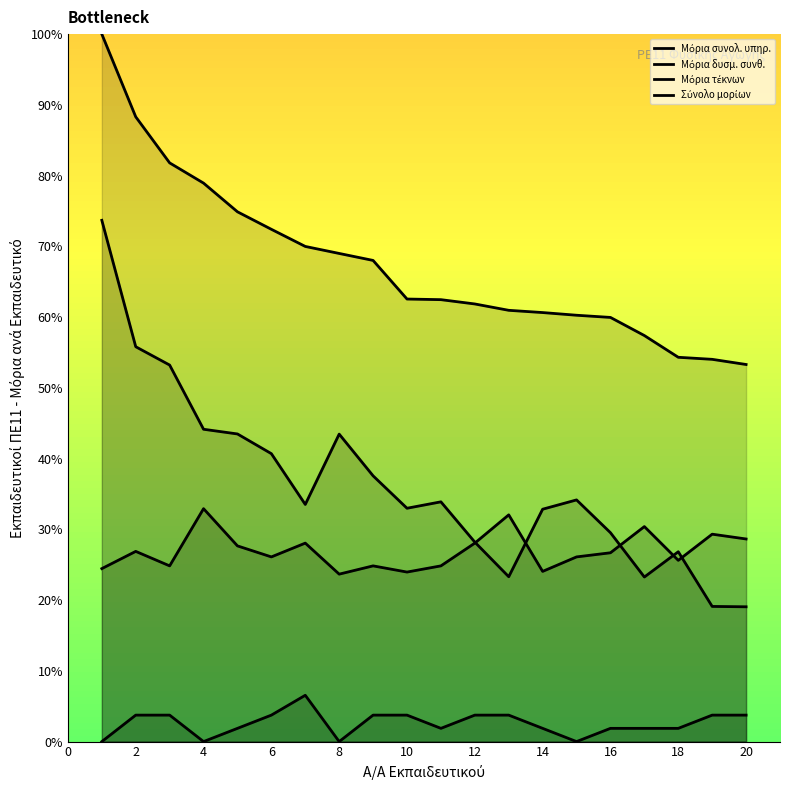

What are all the series names shown in the legend?

Μόρια συνολ. υπηρ., Μόρια δυσμ. συνθ., Μόρια τέκνων, Σύνολο μορίων